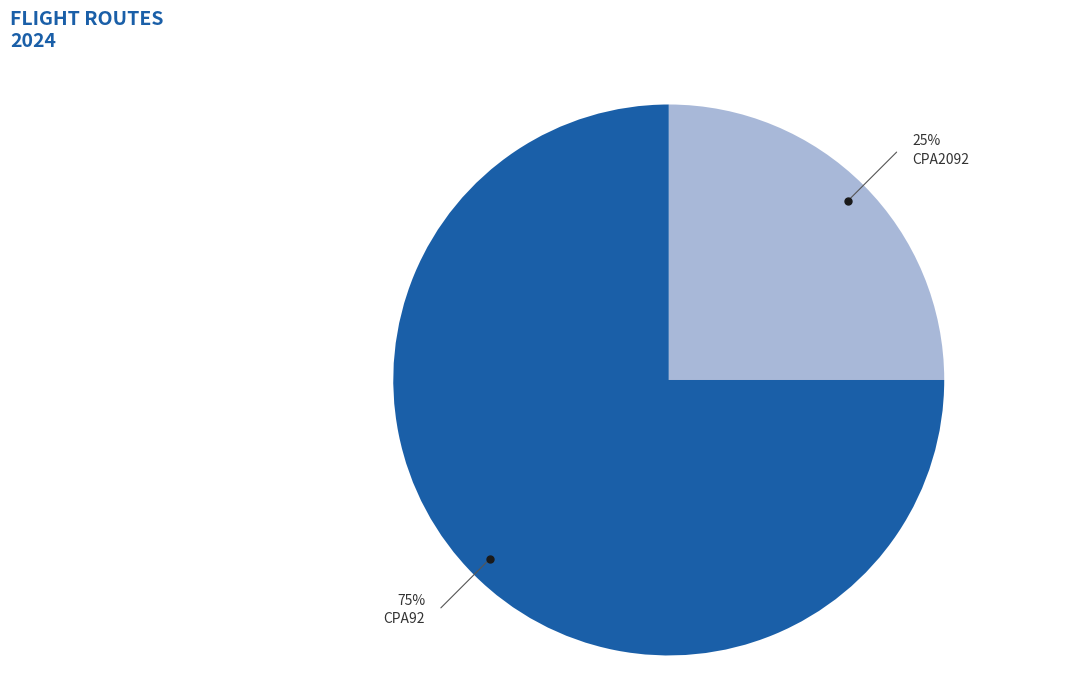

Which slice represents more than half of the pie?

CPA92